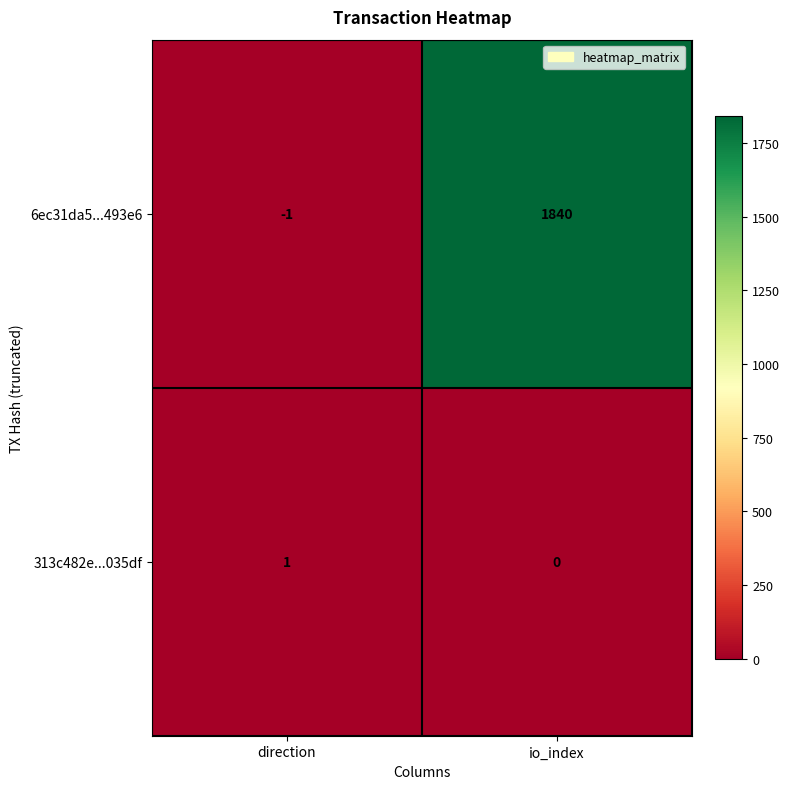

What is the sum of the 6ec31da5...493e6 values at io_index and direction?

1839